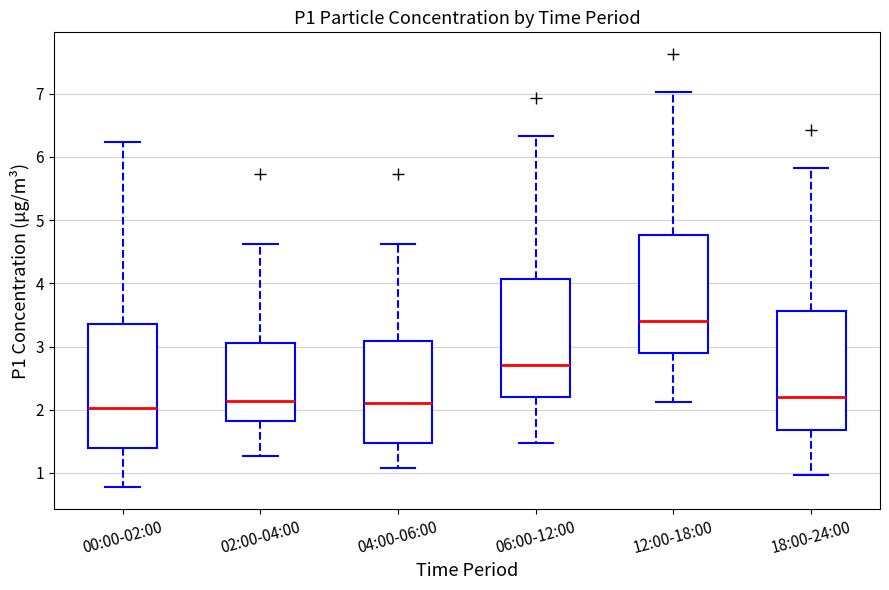

Which box has the highest median line?

12:00-18:00